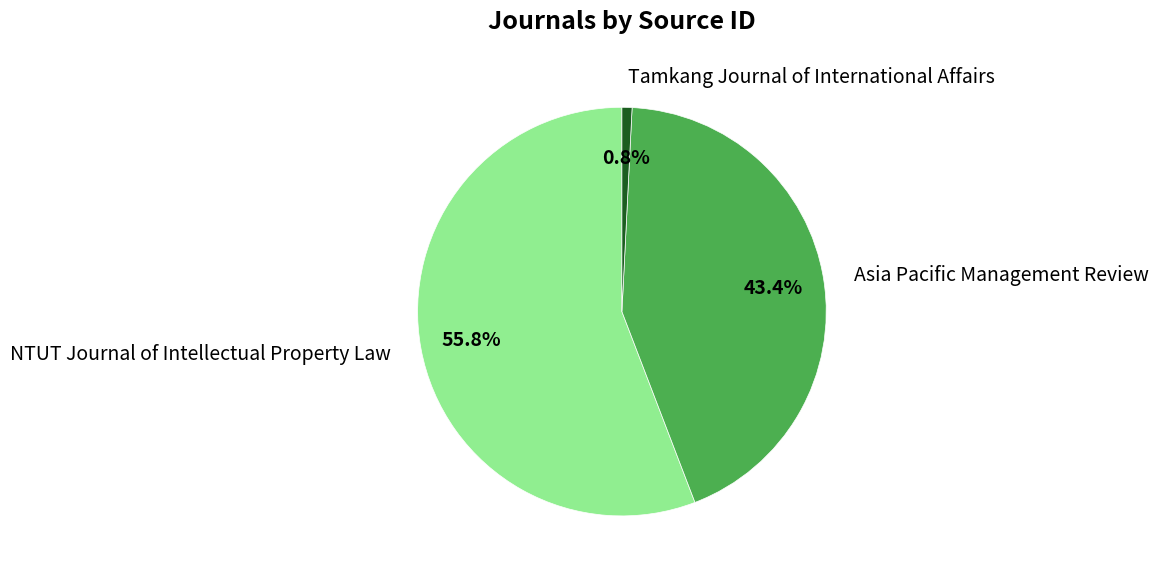

True or false: Asia Pacific Management Review accounts for 28% of the total.

False